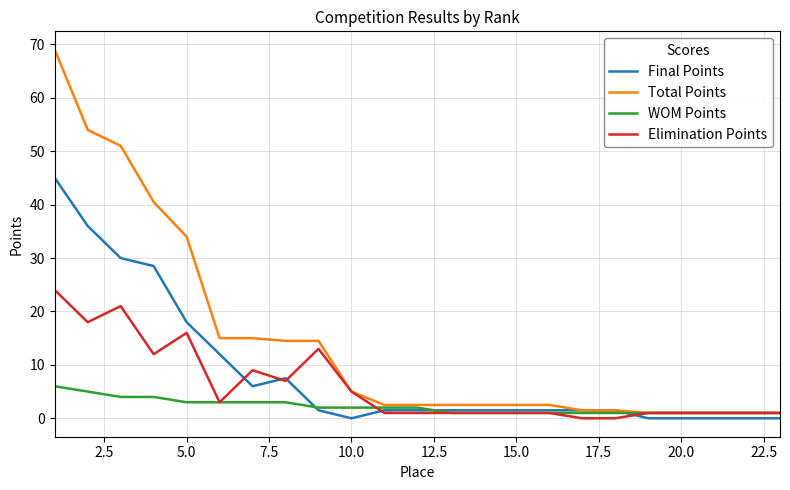

Which series has the largest total across all categories?

Total Points